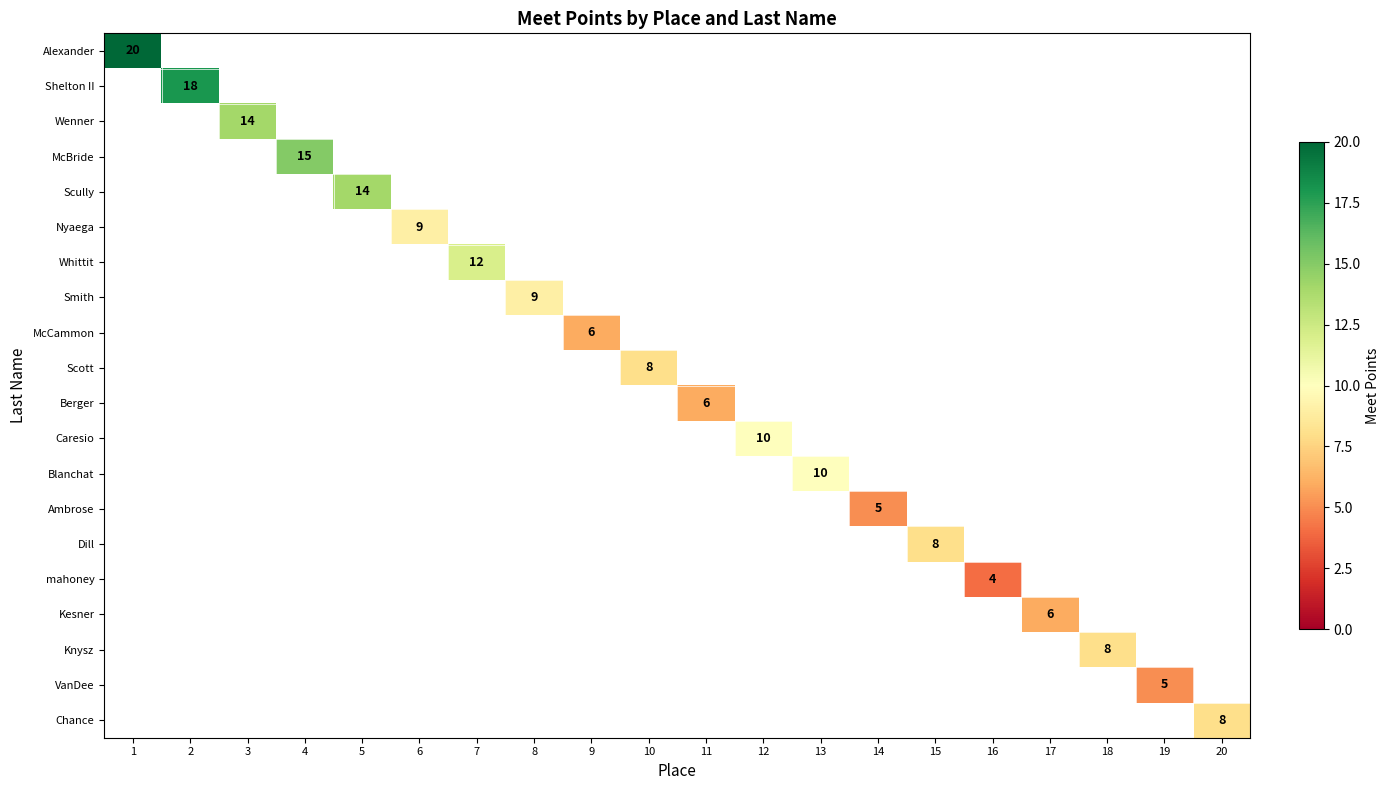

How many distinct data groups are displayed?

20